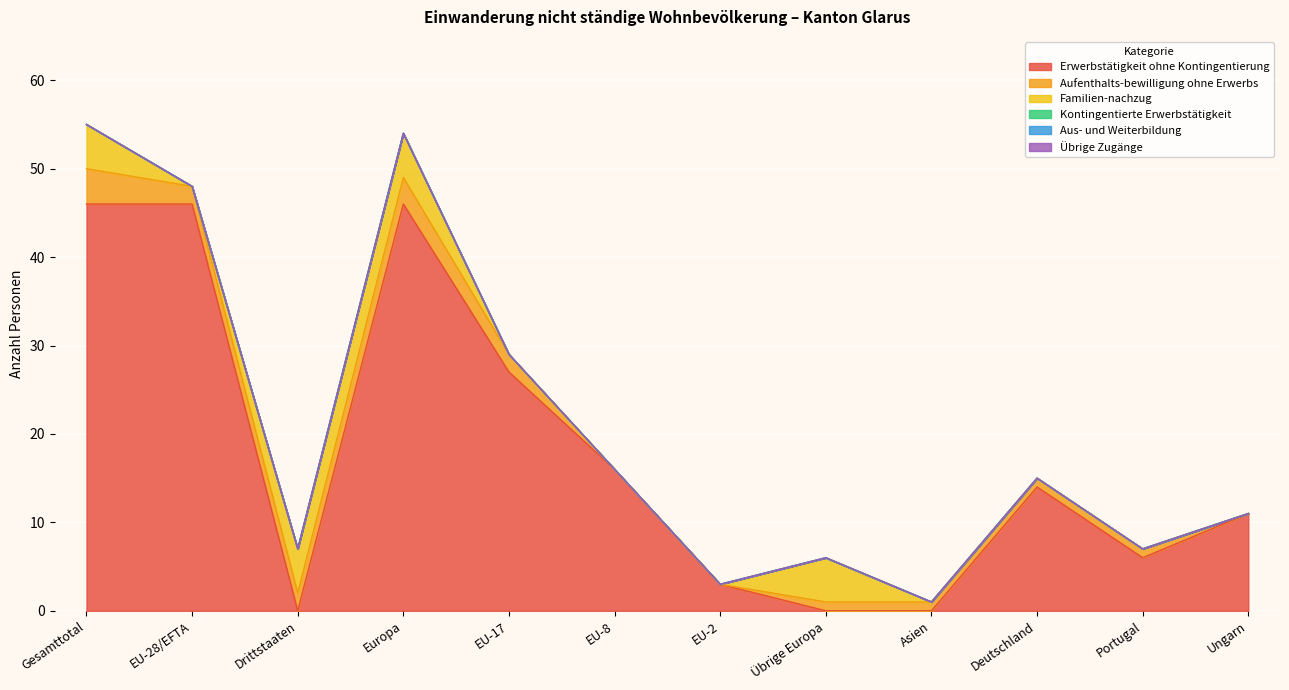

Reading left to right, list all the values displayed in this chart.

Erwerbstätigkeit ohne Kontingentierung: Gesamttotal=46	EU-28/EFTA=46	Drittstaaten=0	Europa=46	EU-17=27	EU-8=16	EU-2=3	Übrige Europa=0	Asien=0	Deutschland=14	Portugal=6	Ungarn=11
Aufenthalts-bewilligung ohne Erwerbs: Gesamttotal=4	EU-28/EFTA=2	Drittstaaten=2	Europa=3	EU-17=2	EU-8=0	EU-2=0	Übrige Europa=1	Asien=1	Deutschland=1	Portugal=1	Ungarn=0
Familien-nachzug: Gesamttotal=5	EU-28/EFTA=0	Drittstaaten=5	Europa=5	EU-17=0	EU-8=0	EU-2=0	Übrige Europa=5	Asien=0	Deutschland=0	Portugal=0	Ungarn=0
Kontingentierte Erwerbstätigkeit: Gesamttotal=0	EU-28/EFTA=0	Drittstaaten=0	Europa=0	EU-17=0	EU-8=0	EU-2=0	Übrige Europa=0	Asien=0	Deutschland=0	Portugal=0	Ungarn=0
Aus- und Weiterbildung: Gesamttotal=0	EU-28/EFTA=0	Drittstaaten=0	Europa=0	EU-17=0	EU-8=0	EU-2=0	Übrige Europa=0	Asien=0	Deutschland=0	Portugal=0	Ungarn=0
Übrige Zugänge: Gesamttotal=0	EU-28/EFTA=0	Drittstaaten=0	Europa=0	EU-17=0	EU-8=0	EU-2=0	Übrige Europa=0	Asien=0	Deutschland=0	Portugal=0	Ungarn=0